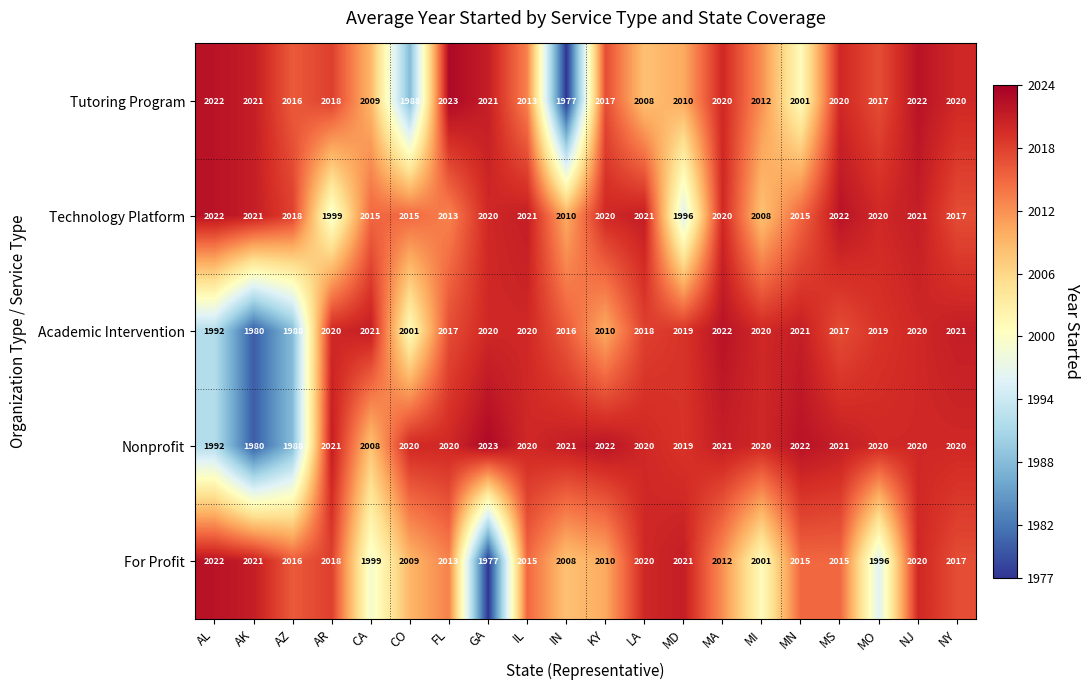

Which series has the largest range (max minus min)?

Tutoring Program